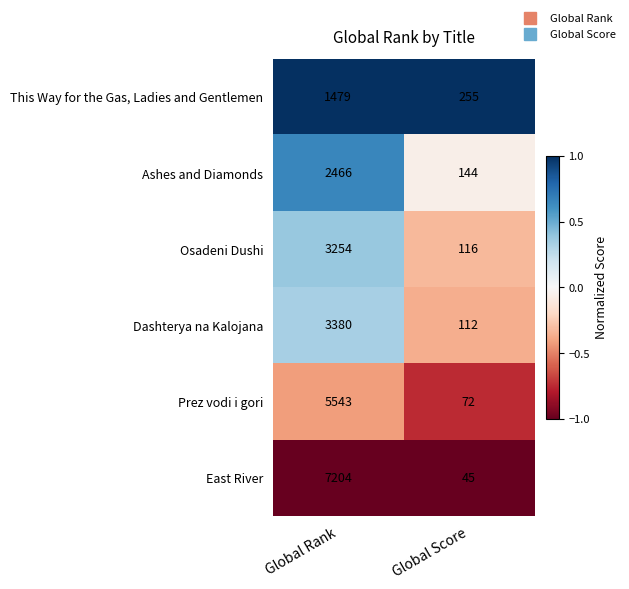

What is the total value across all series at Global Rank?

23326